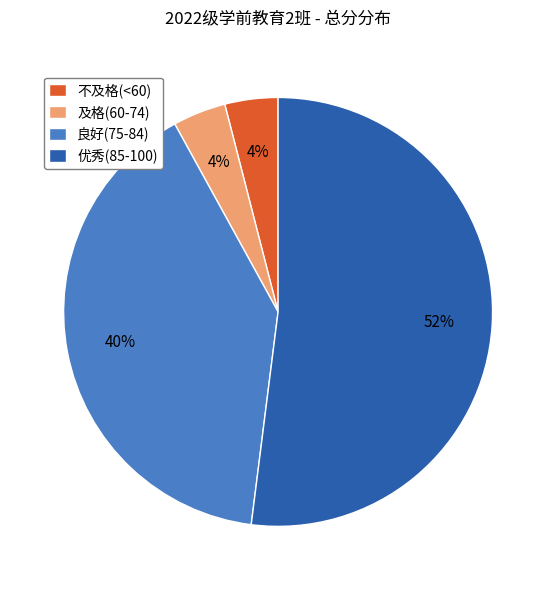

To the nearest percent, what percentage of the pie is 不及格(<60)?

4%